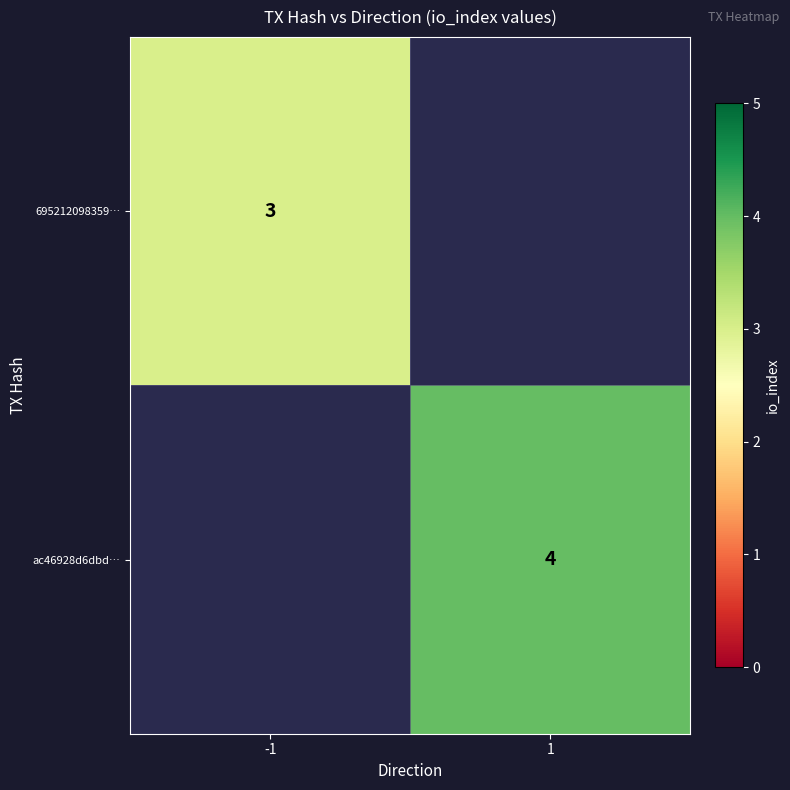

Is it true that 695212098359… equals 5 at -1?

False